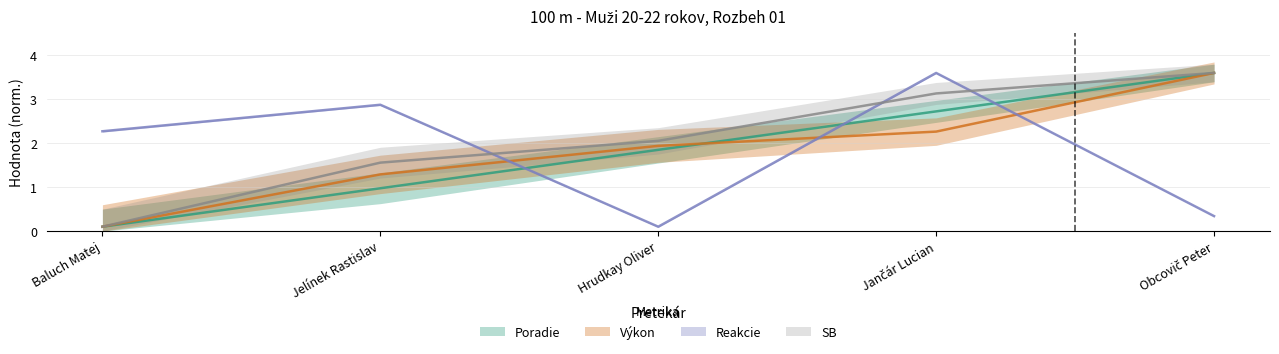

Where is the first local maximum for Reakcie?

Jelínek Rastislav